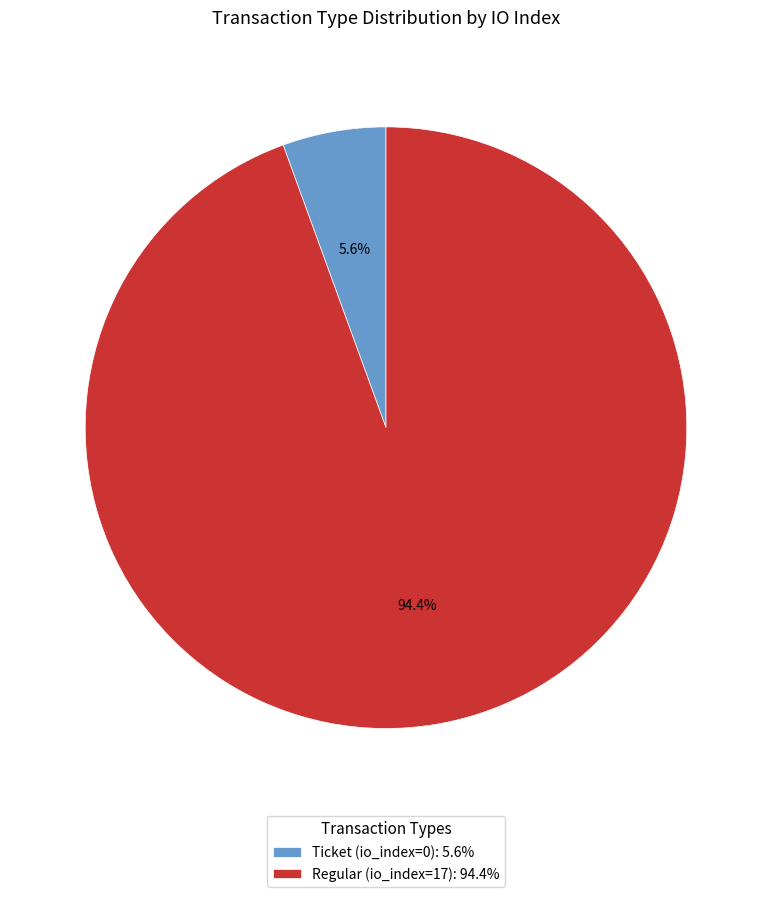

How many slices are in this pie chart?

2